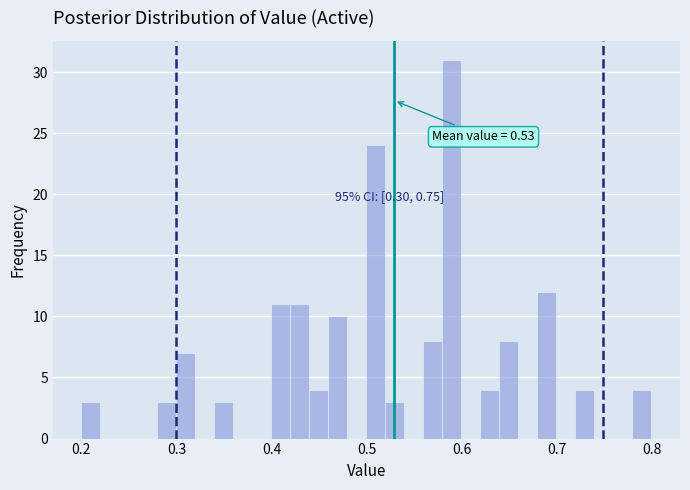

Read against the x-axis, roughly where is the centre of the tallest bar?

0.59